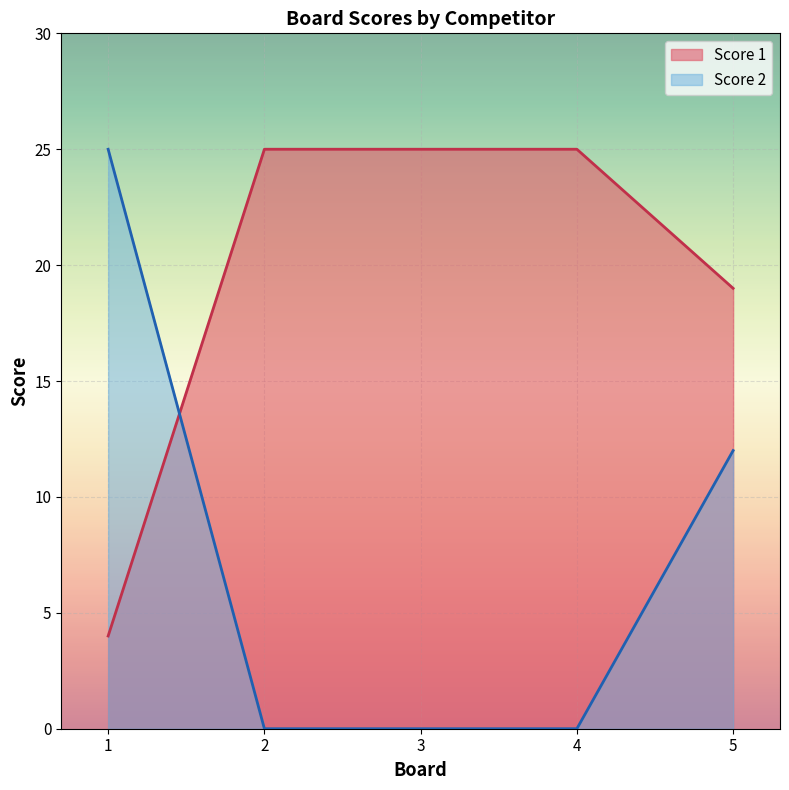

What is the highest value of the Score 1 series?

25